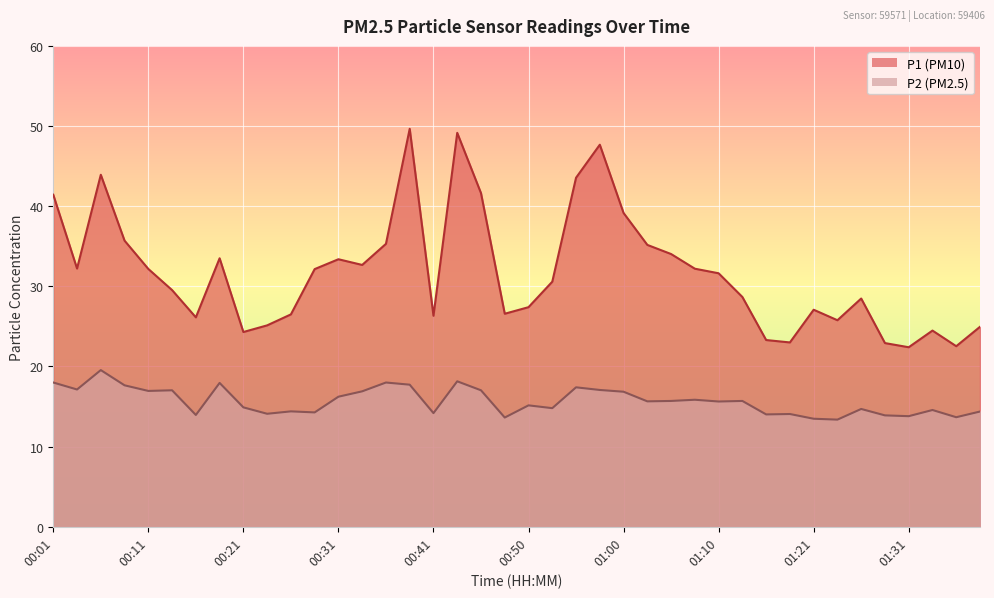

Is the value of P2 at 00:08 greater than the value of P1 at 00:46?

No